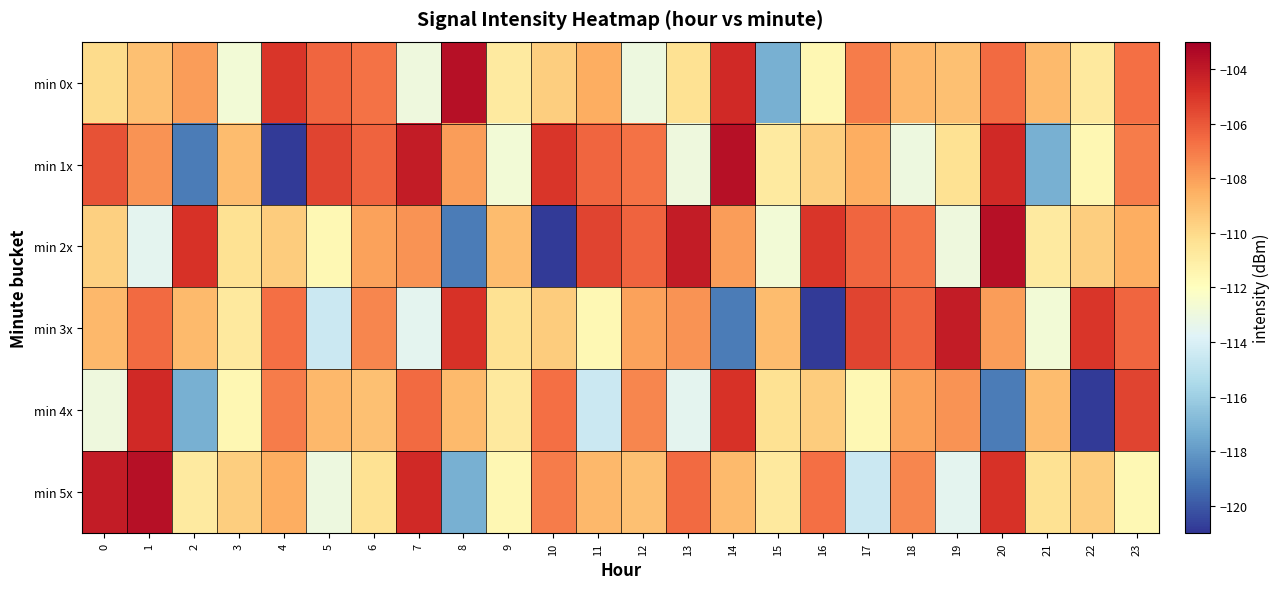

What is the smallest value displayed?

-120.8